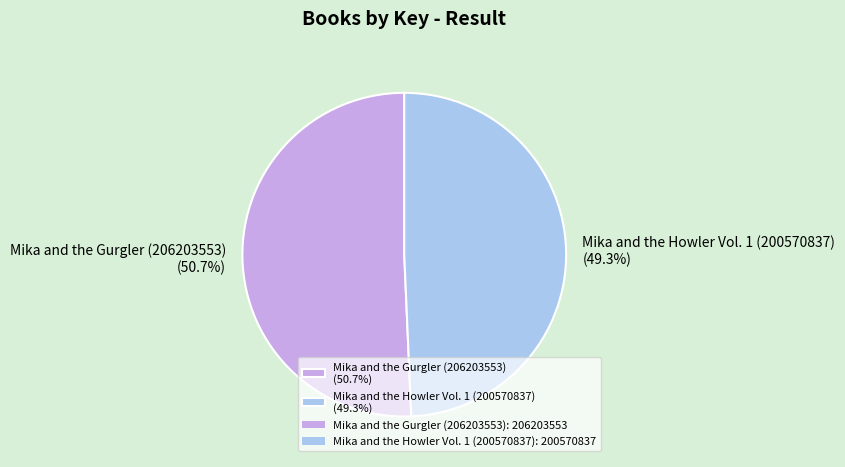

Combined, do Mika and the Howler Vol. 1 (200570837) and Mika and the Gurgler (206203553) account for over 50%?

Yes